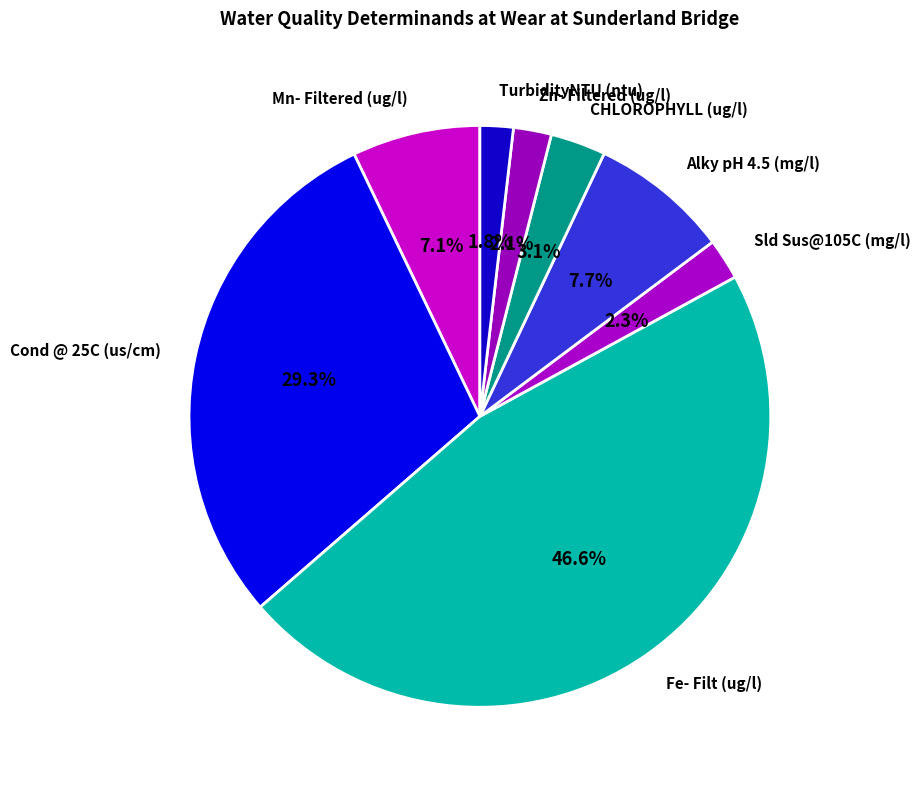

True or false: Alky pH 4.5 (mg/l) accounts for 8% of the total.

True